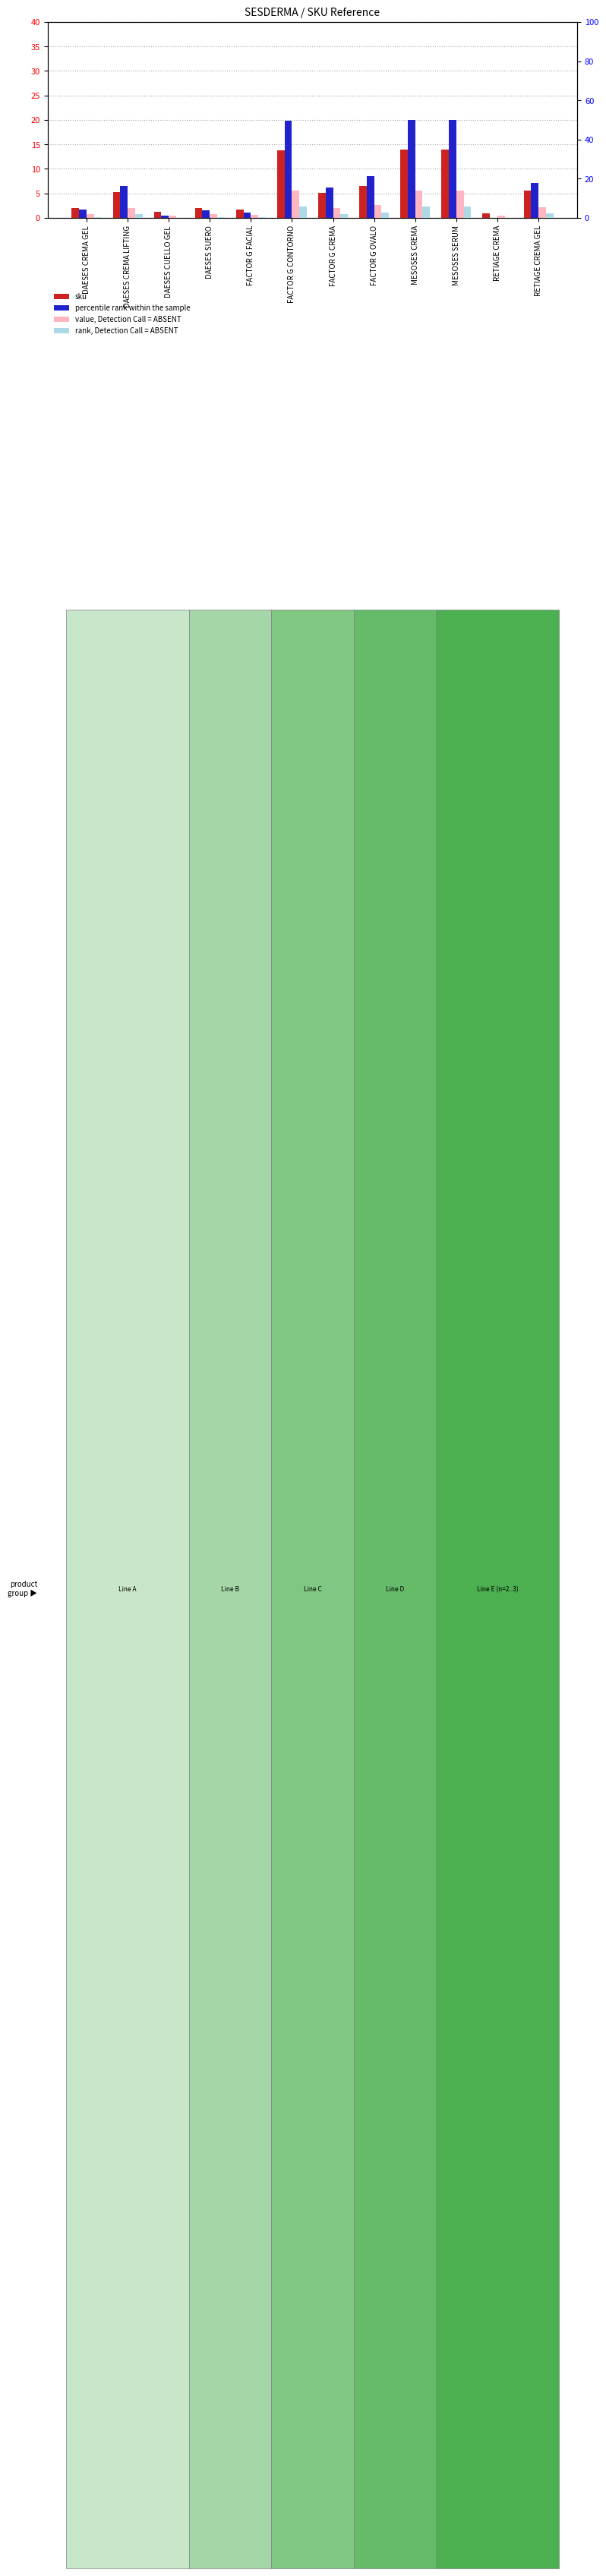

Where does the sku series first go above 5?

DAESES CREMA LIFTING